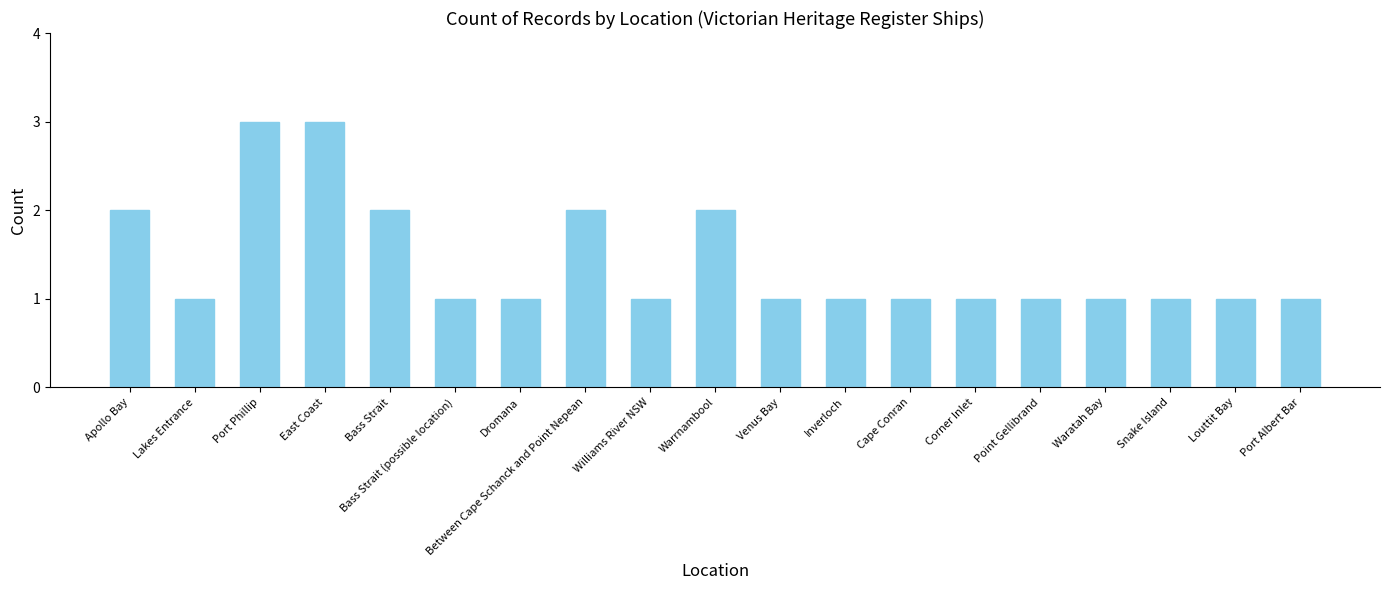

The chart shows a value of 1 at Inverloch. True or false?

True